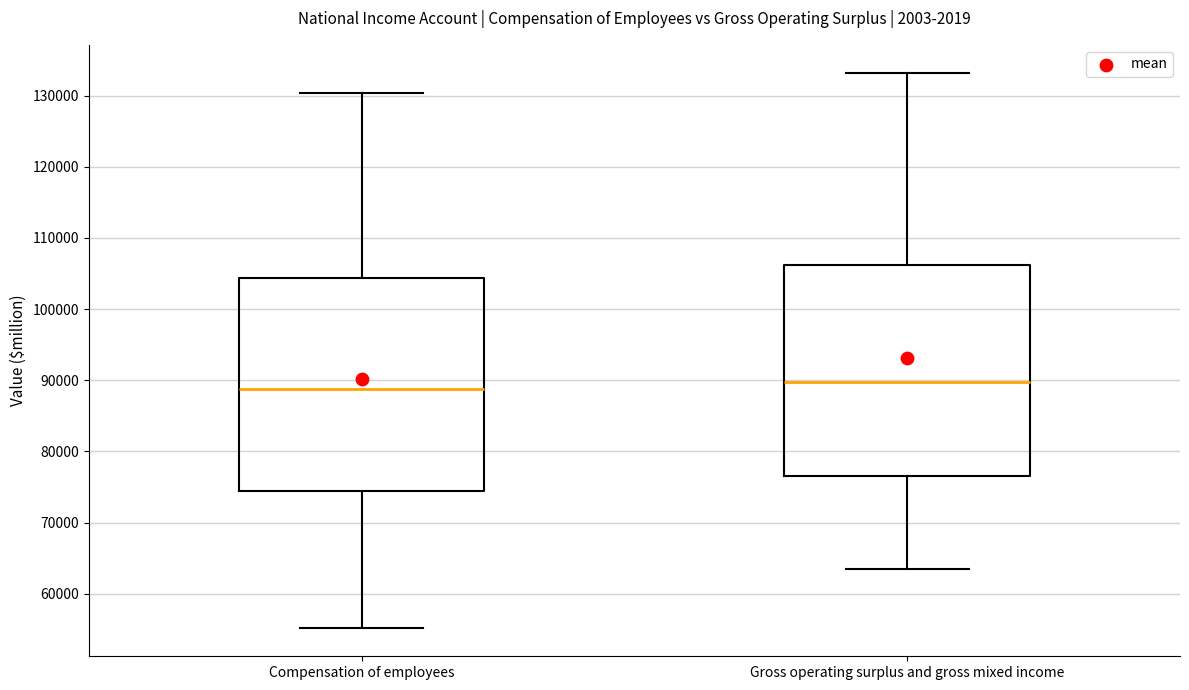

Where does the median line of the box for Gross operating surplus and gross mixed income sit on the y-axis? The values are not printed on the chart, so give them approximately, as read against the axis.

90000